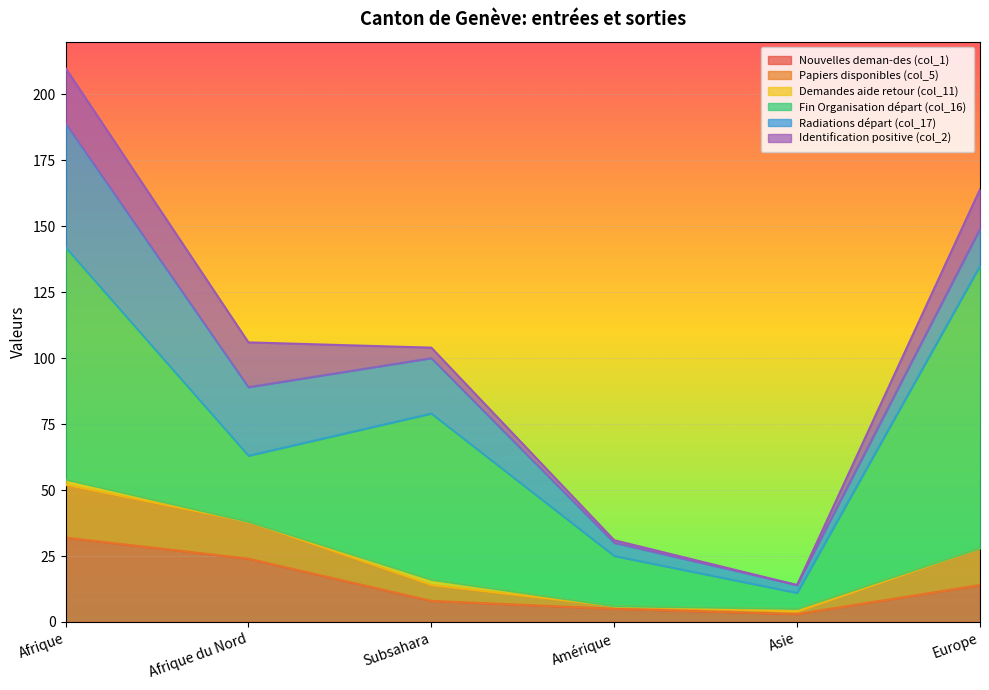

At which category is the sum across all series the highest?

Afrique